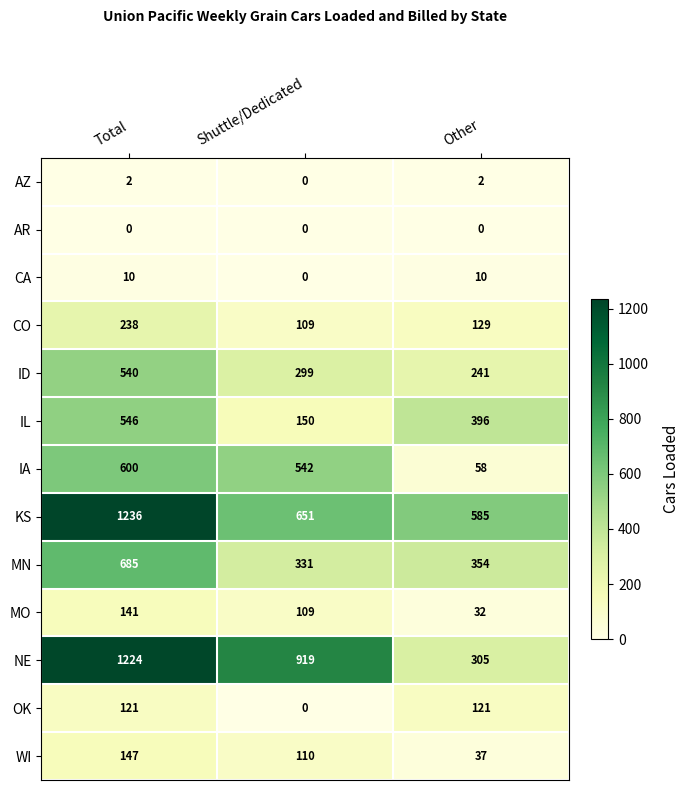

What is the difference between the OK values at Shuttle/Dedicated and Total?

121